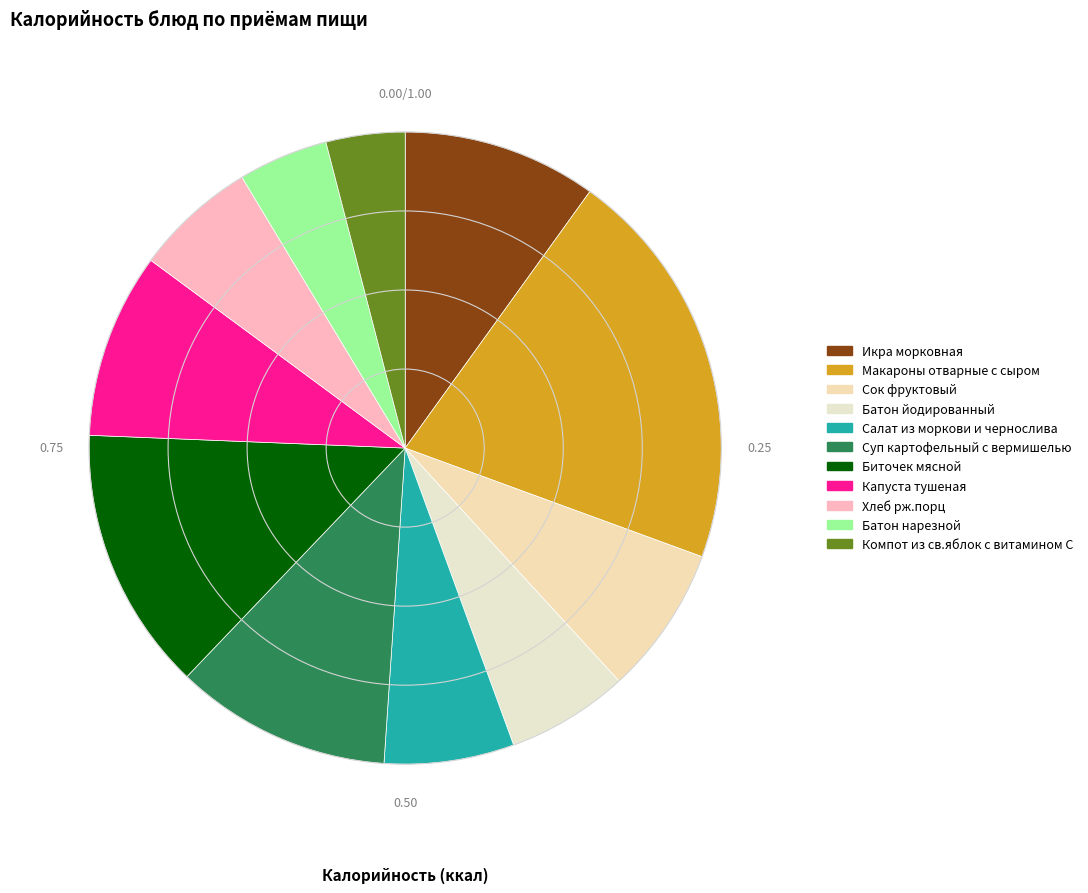

What is the largest slice in the pie chart?

Макароны отварные с сыром